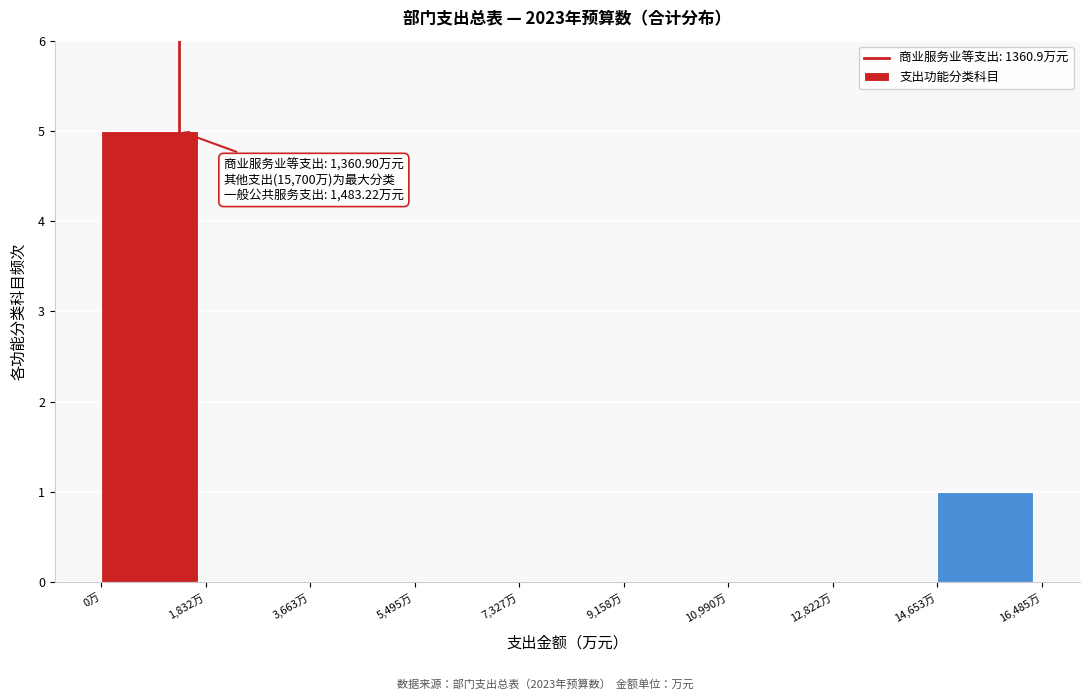

Which range on the x-axis has the tallest bar?

0 to 1800